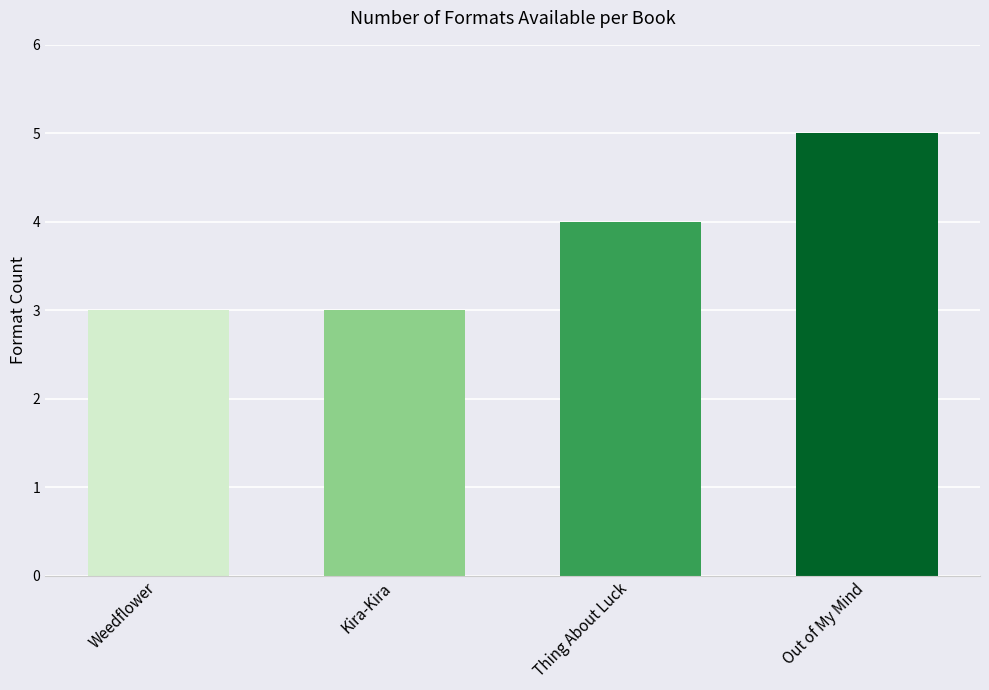

Reading left to right, what are all the values shown in this chart?

3	3	4	5